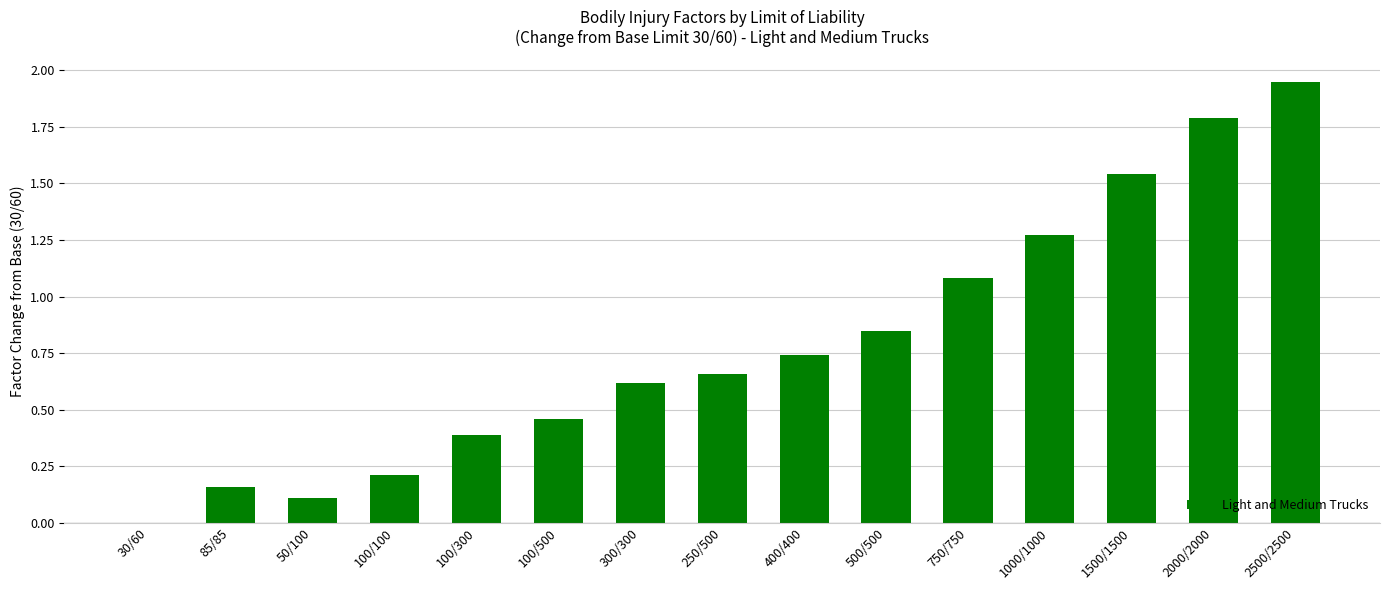

What is the sum of all values?

11.8